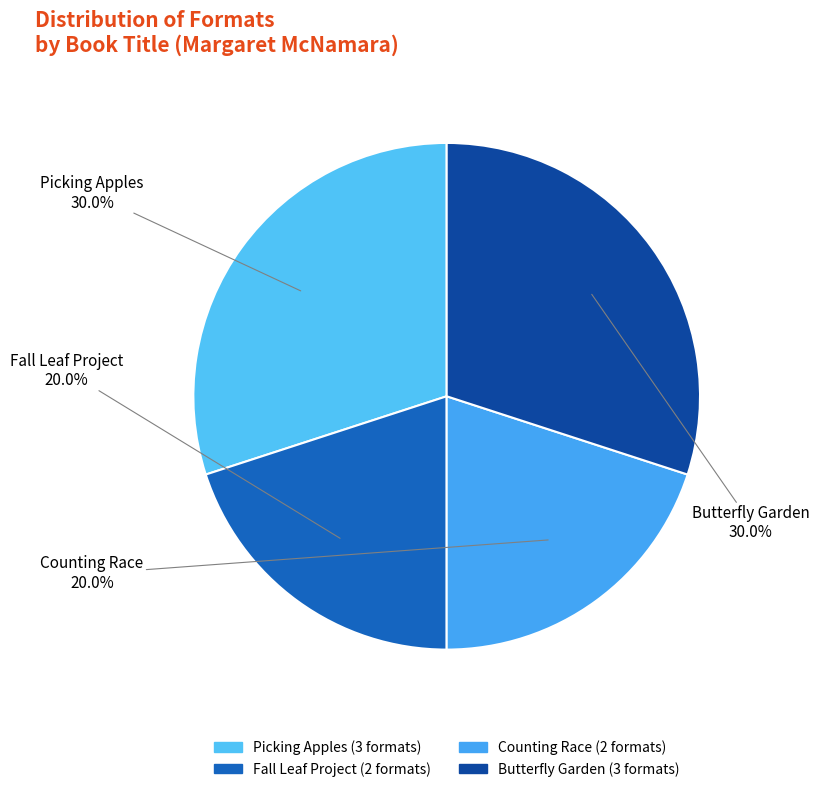

Combined, what portion of the pie is Butterfly Garden and Counting Race?

50.0%